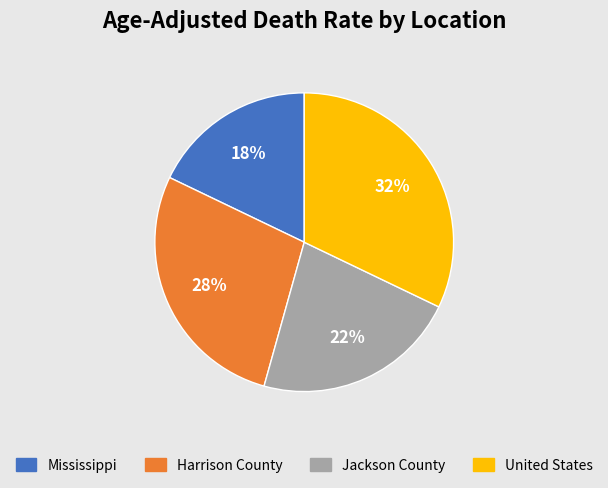

What percentage is the Mississippi slice, to the nearest percent?

18%